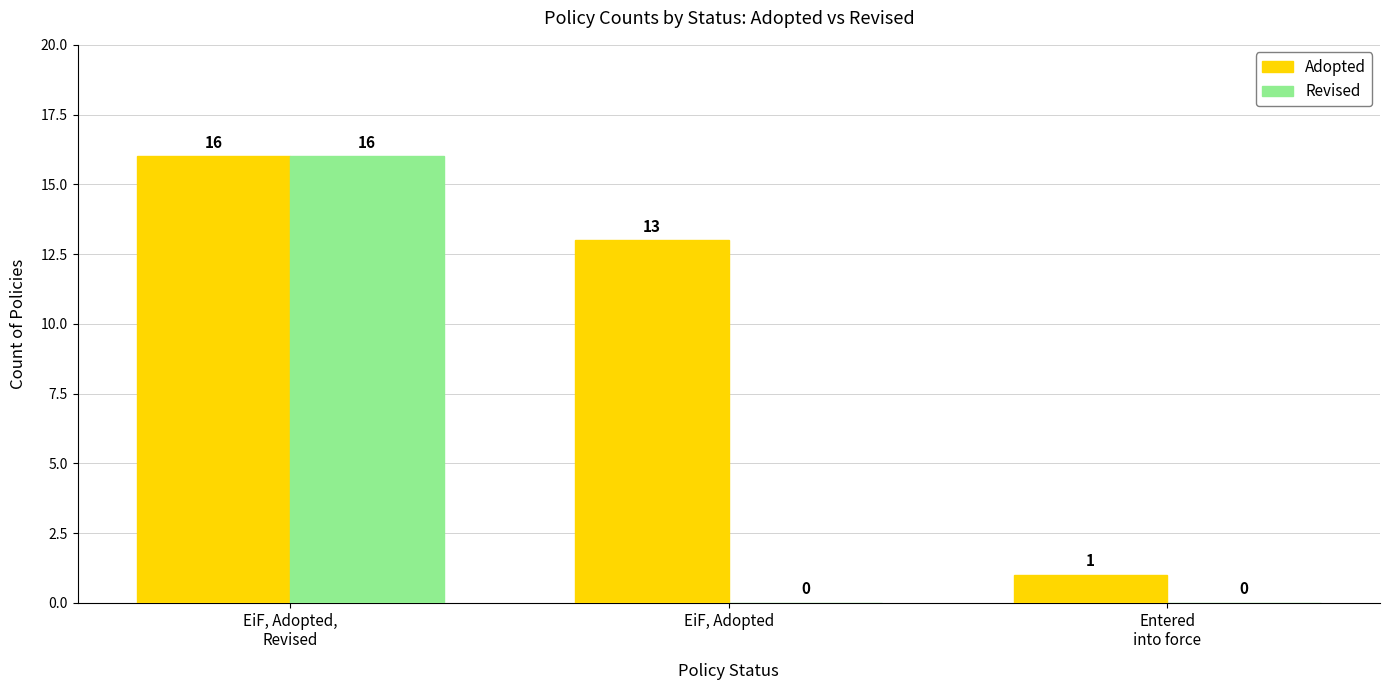

Reading right to left, extract all data points from this chart.

Adopted: Entered
into force=1	EiF, Adopted=13	EiF, Adopted,
Revised=16
Revised: Entered
into force=0	EiF, Adopted=0	EiF, Adopted,
Revised=16